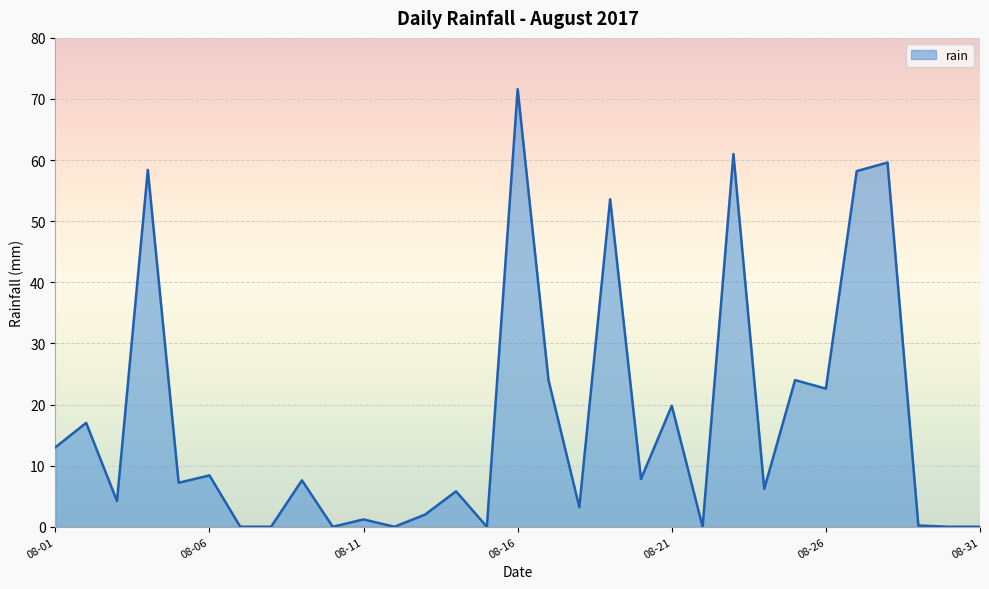

What is the maximum value shown in the chart?

71.6